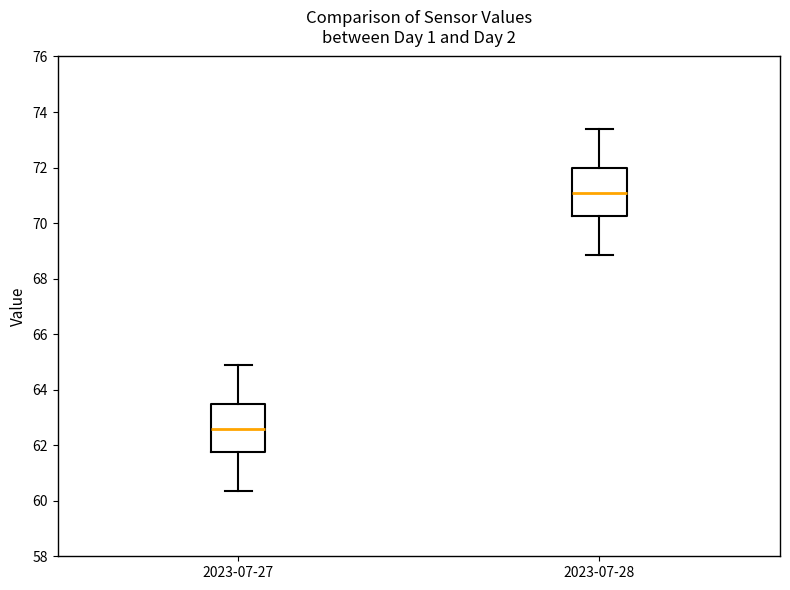

Which box's median line is the highest?

2023-07-28